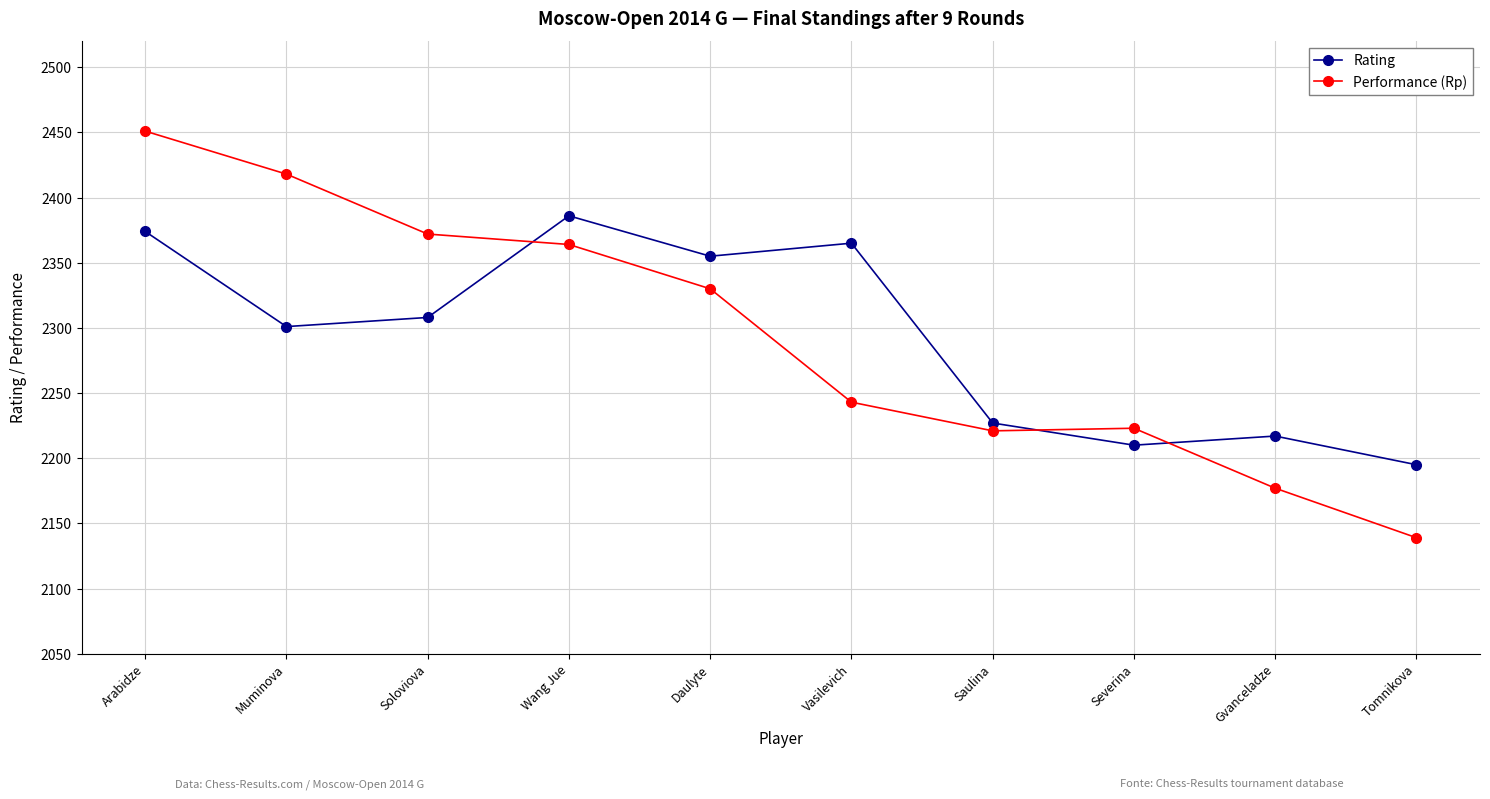

Which series has the largest range (max minus min)?

Performance (Rp)